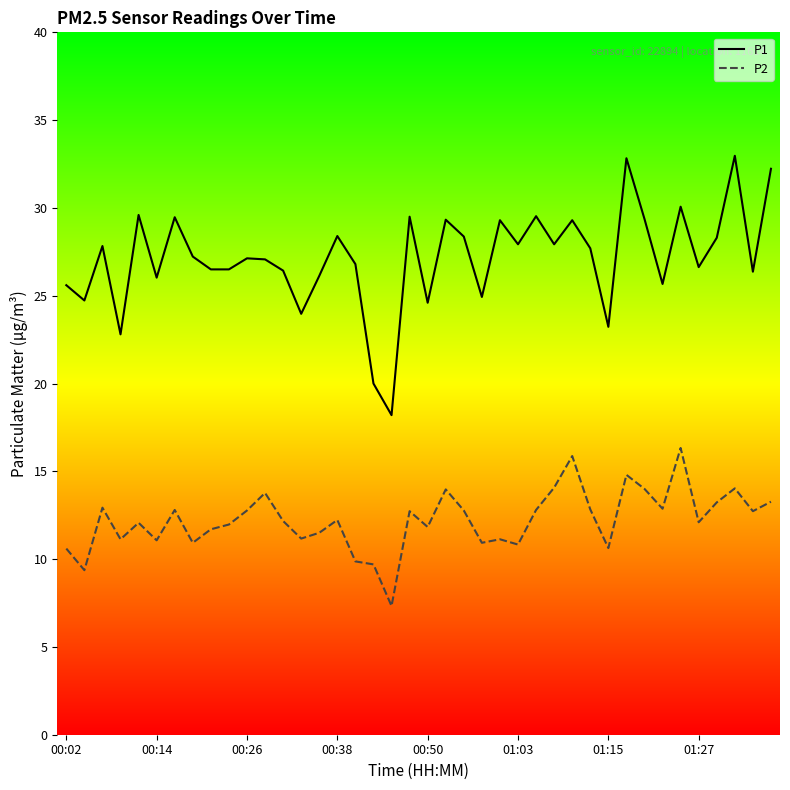

What is the minimum value for P1?

18.2